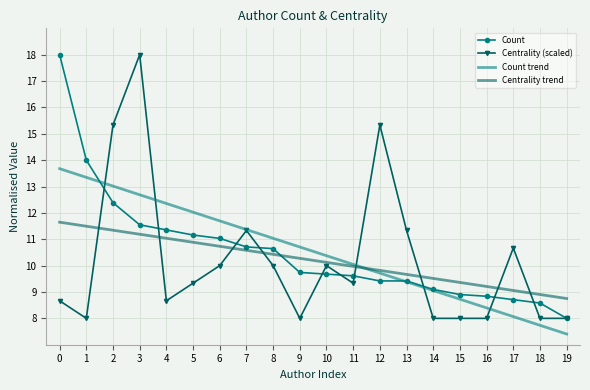

What is the difference between the Centrality trend values at 16 and 13?

0.5